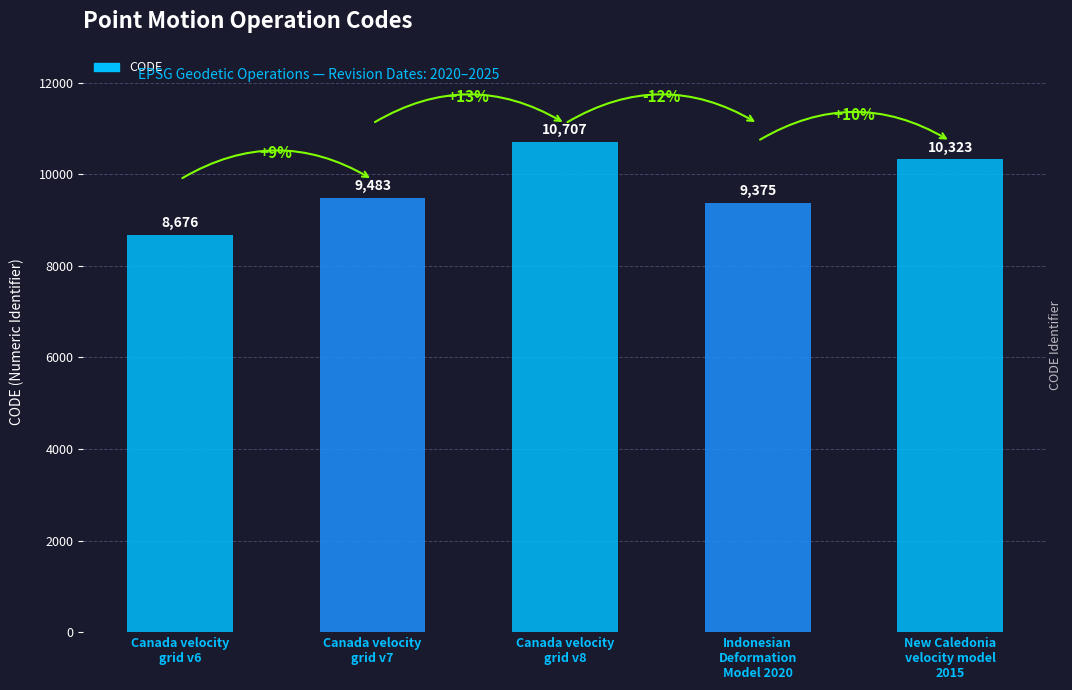

What is the difference between the maximum and minimum values?

2031